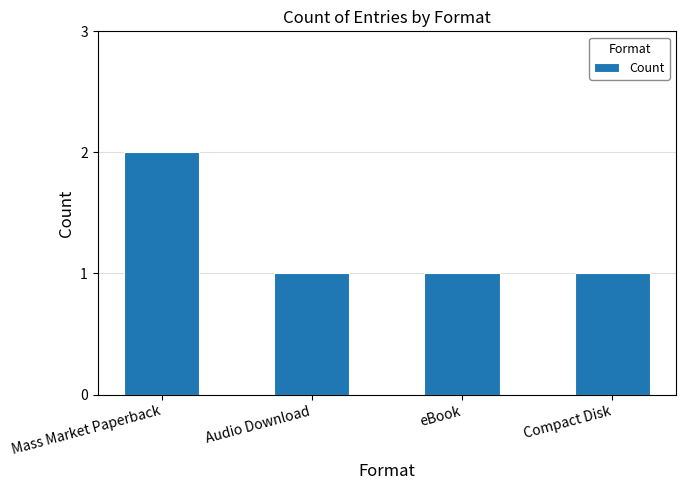

True or false: the data shows 2 at Audio Download.

False